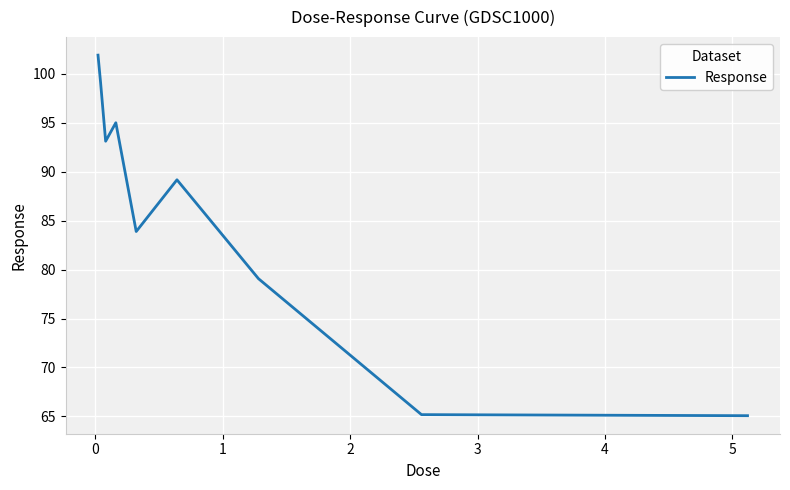

What is the difference between the maximum and minimum values?

36.8